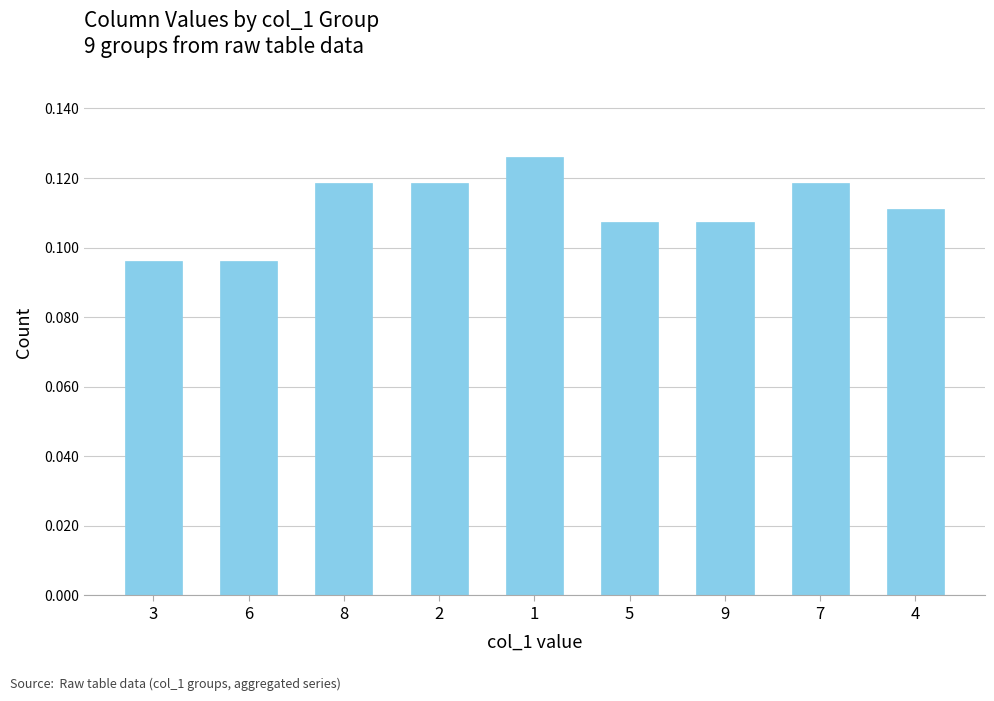

True or false: the data shows 0.2 at 3.

False